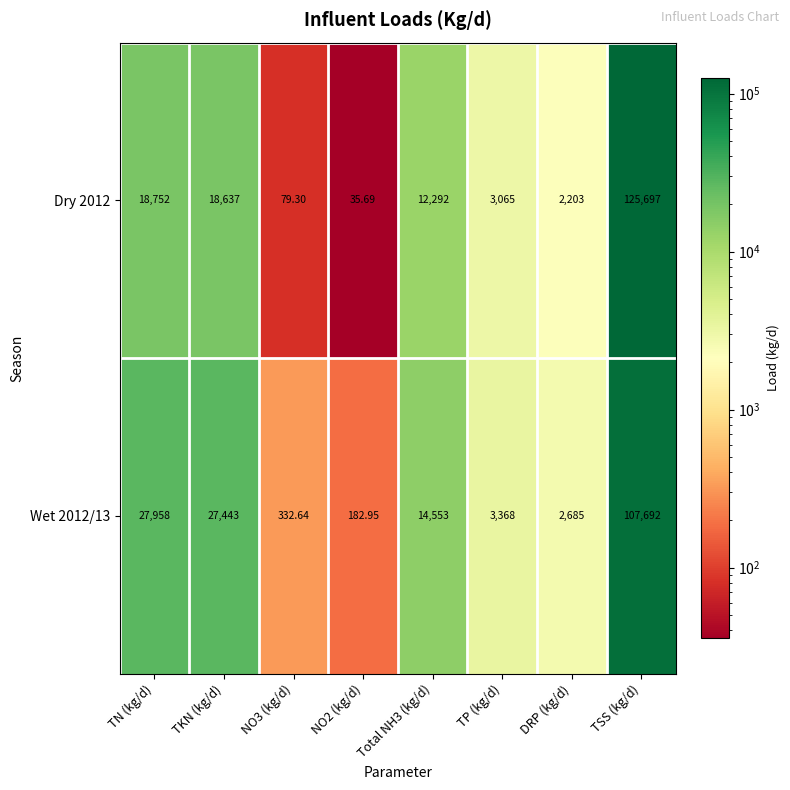

At which label does Dry 2012 first exceed 12292?

TN (kg/d)